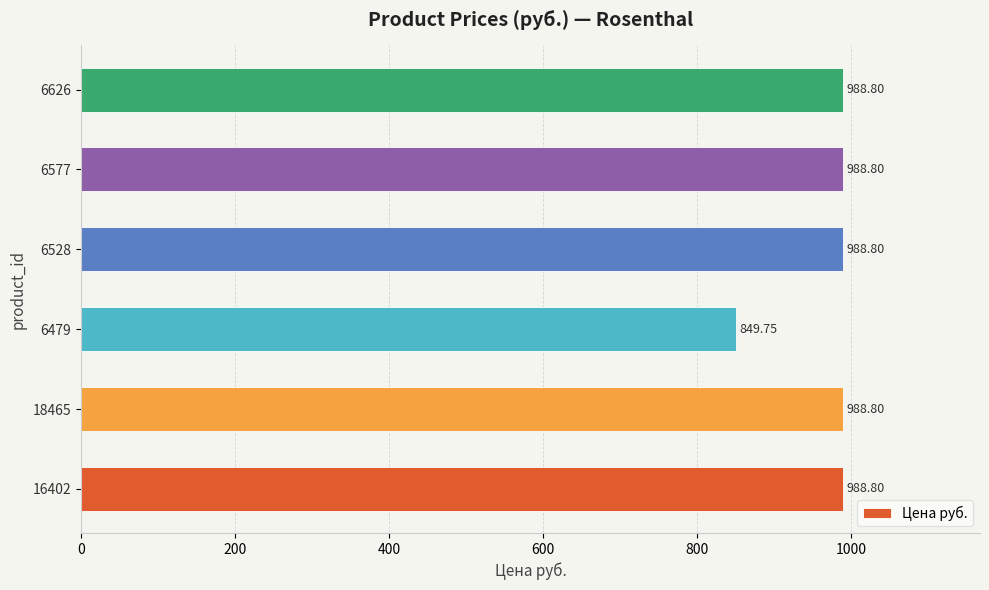

How many data points are above 988?

5